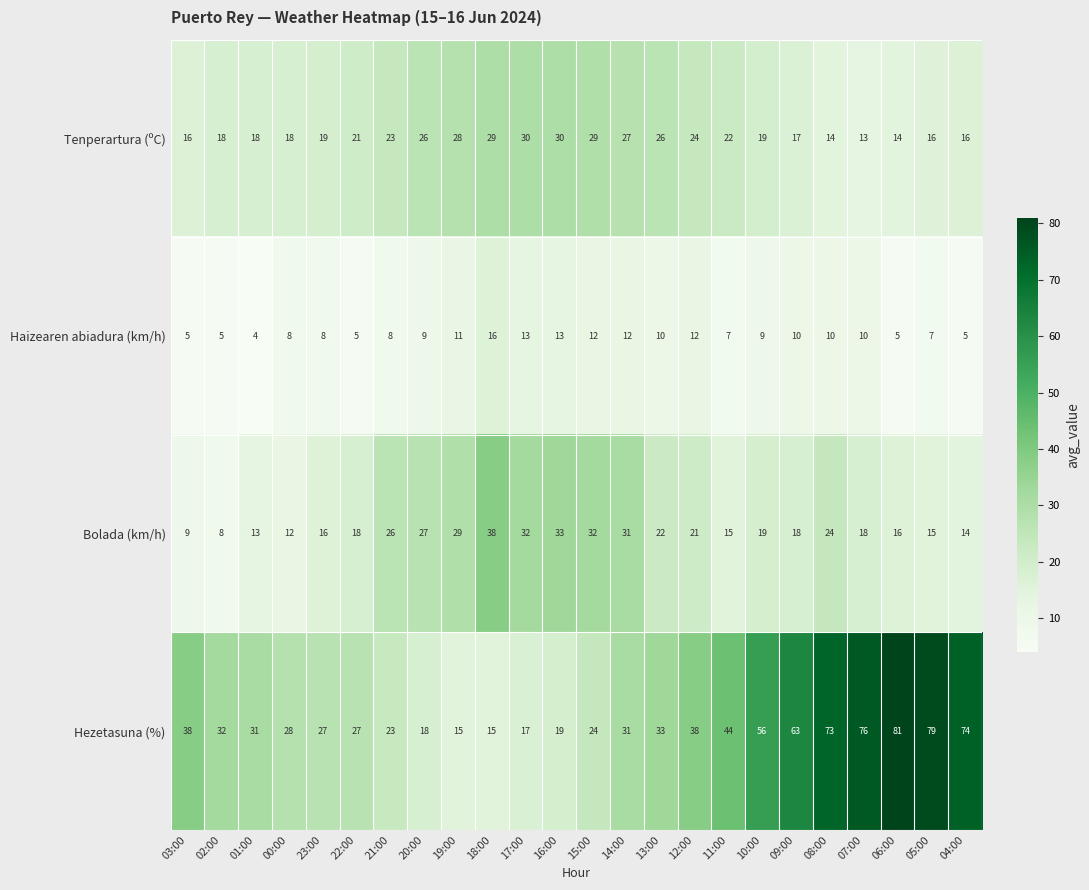

What is the spread (max minus min) of values at 13:00?

23